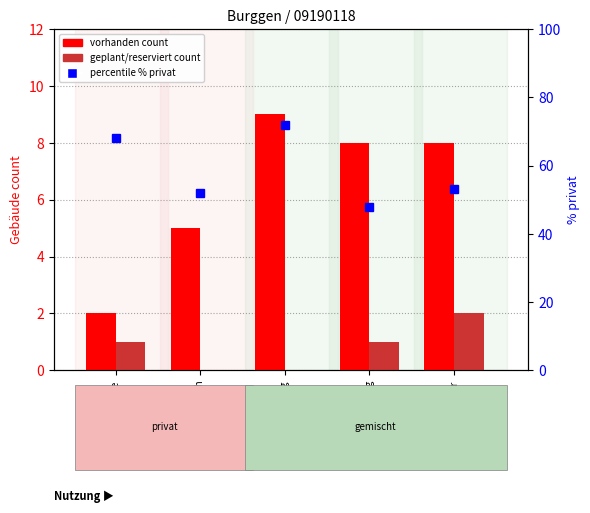

At which label does geplant/reserviert first exceed 1?

Bachanger